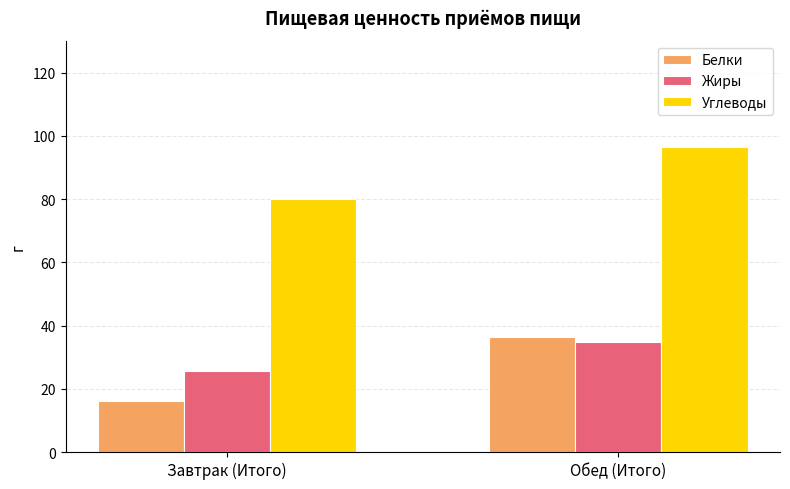

Rank the series by their maximum value, from lowest to highest.

Жиры, Белки, Углеводы